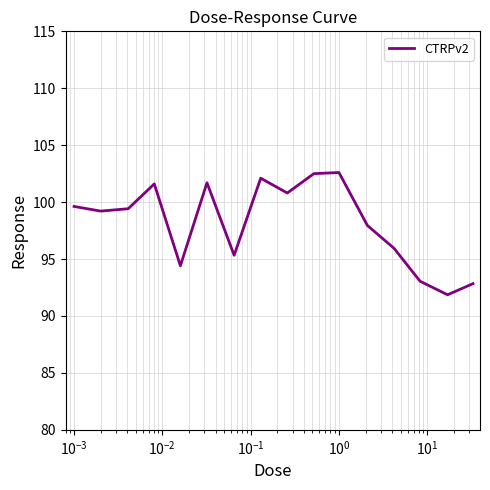

What is the difference between the second highest and minimum values?

10.6